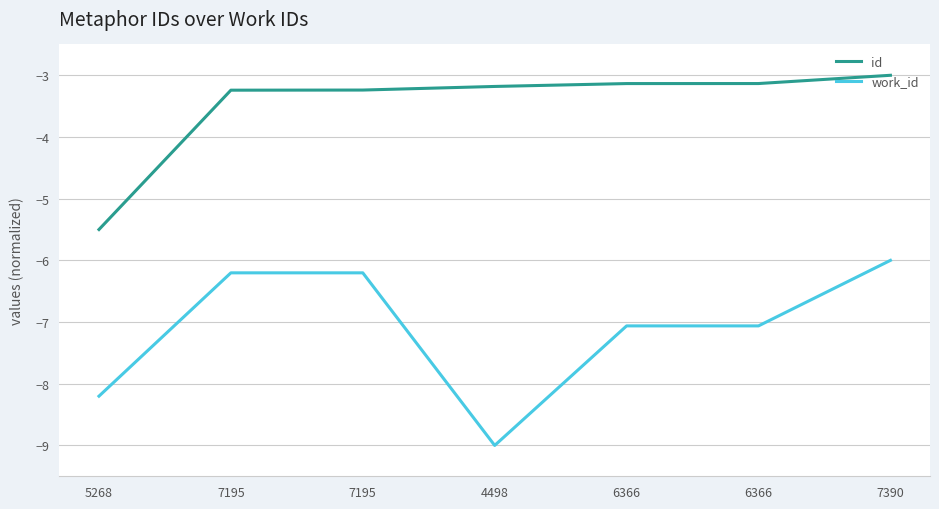

Which has a higher value, 7195 or 7195?

7195